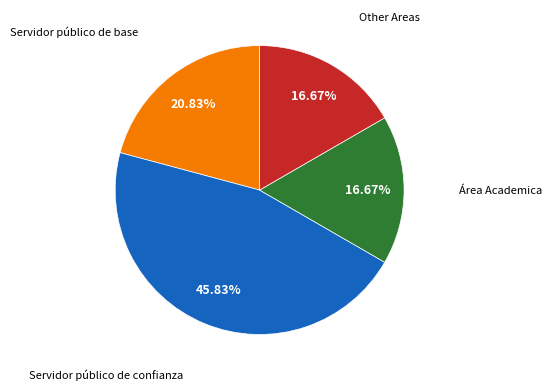

To the nearest percent, what is the difference between the largest and smallest slice percentages?

29%